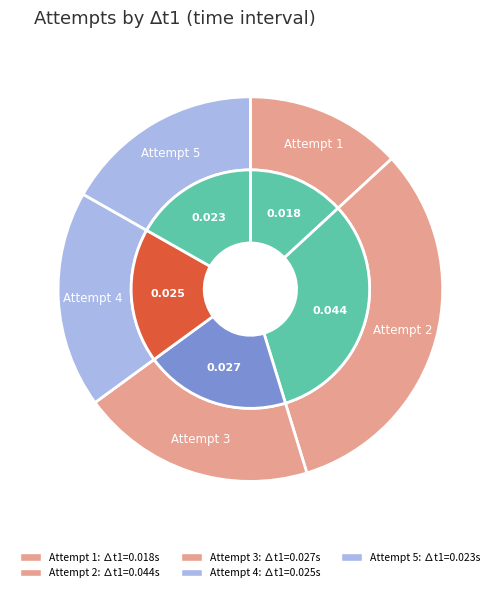

The 5 slice represents 17% of the pie. True or false?

True